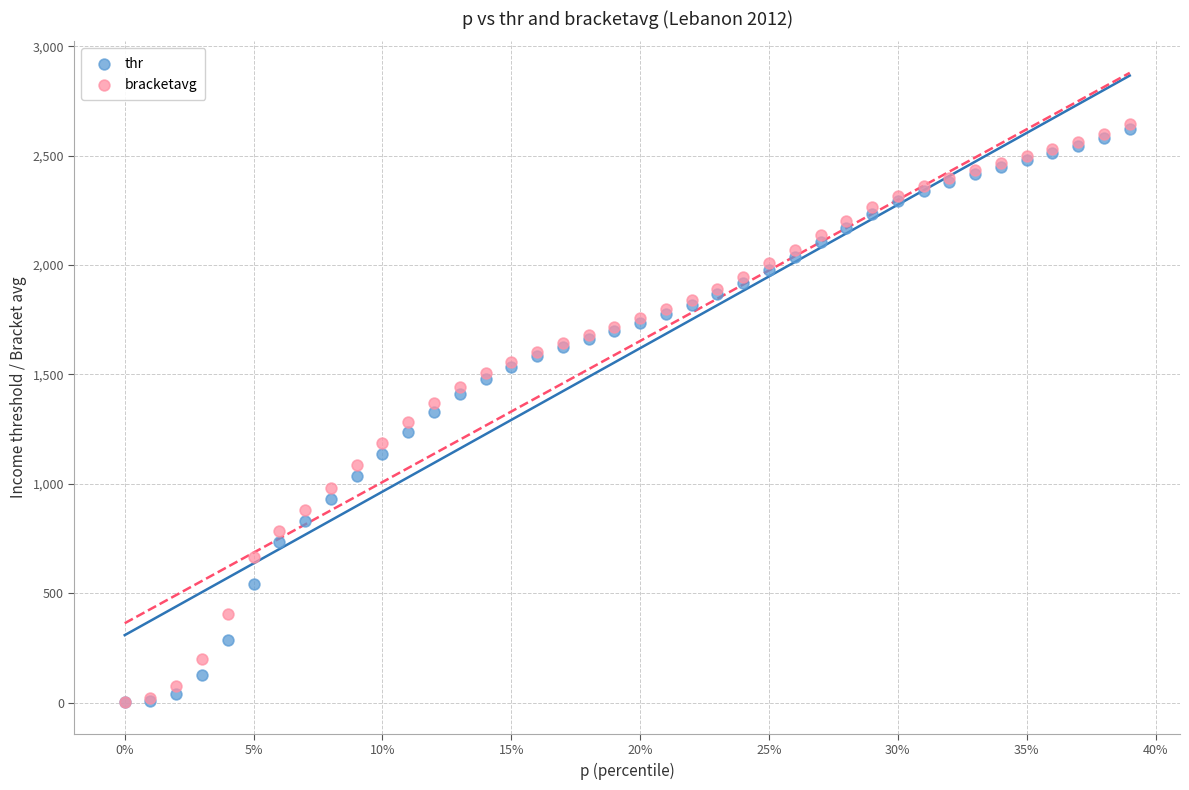

What are all the series names shown in the legend?

thr, bracketavg